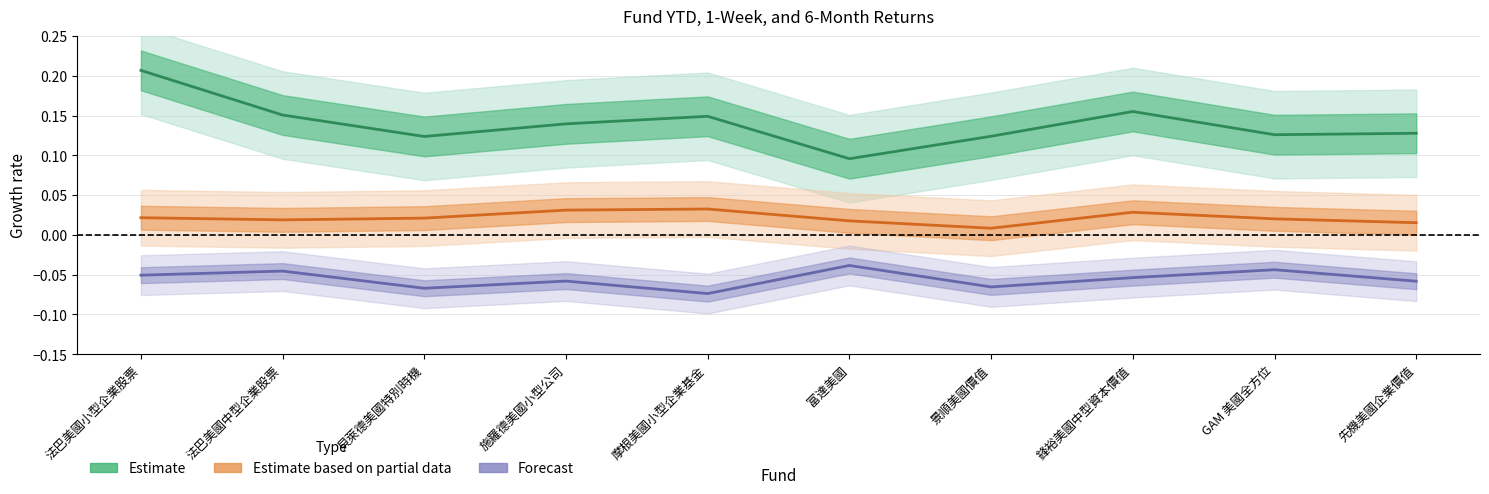

What are all the series names shown in the legend?

Estimate, Estimate based on partial data, Forecast